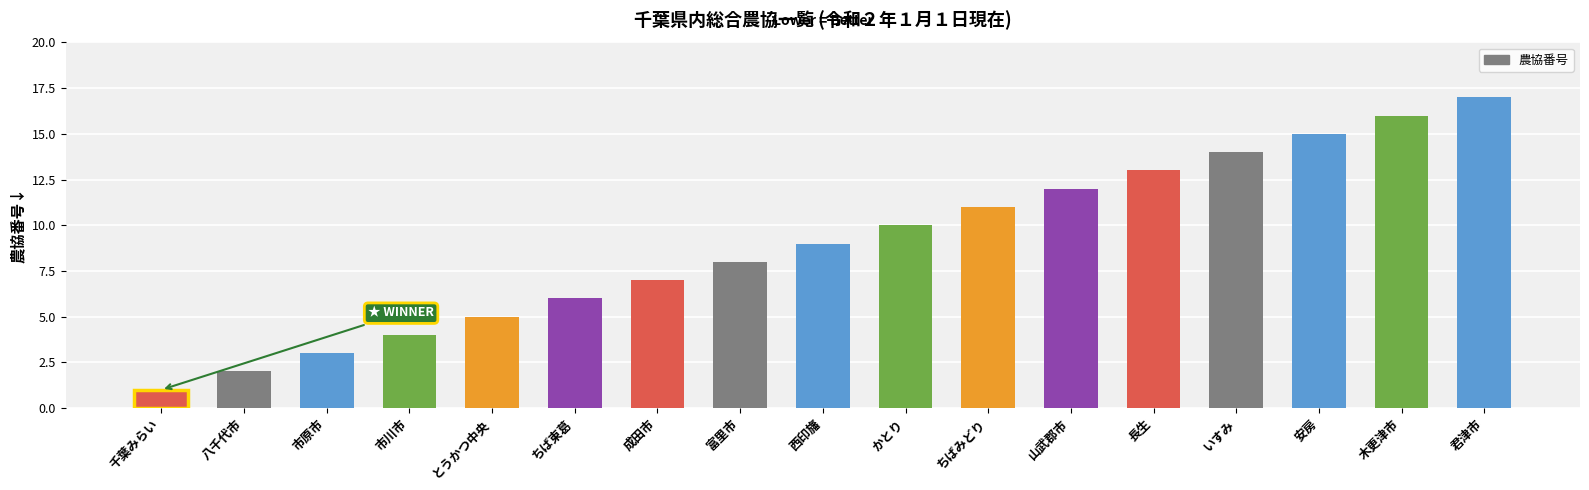

Which label corresponds to the largest value in the chart?

君津市